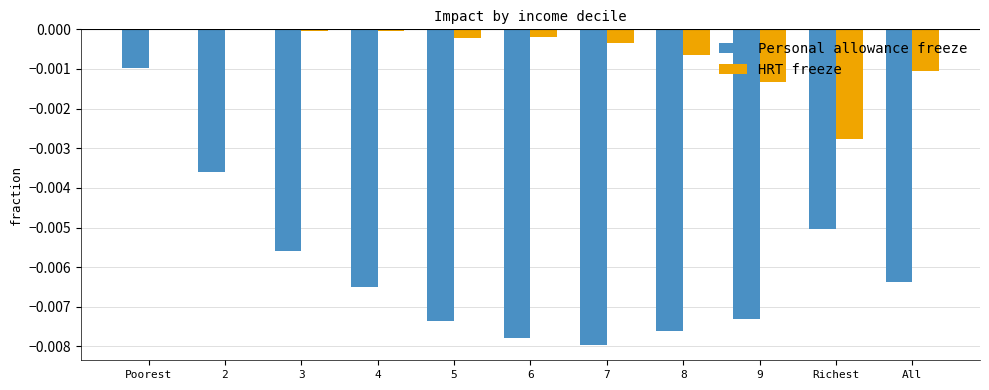

Which series has the largest total across all categories?

HRT freeze